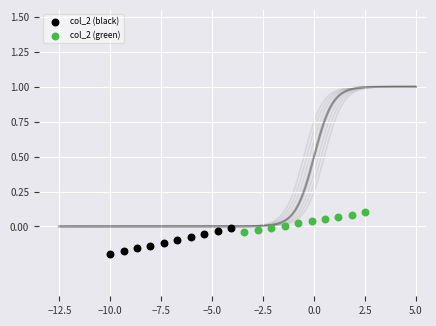

Which series has the largest Y range (max minus min)?

col_2 (black)